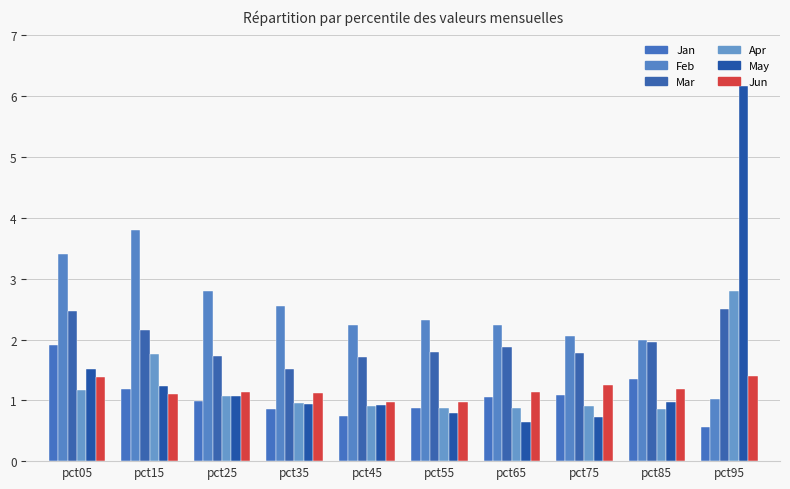

How many data points does each series have?

10